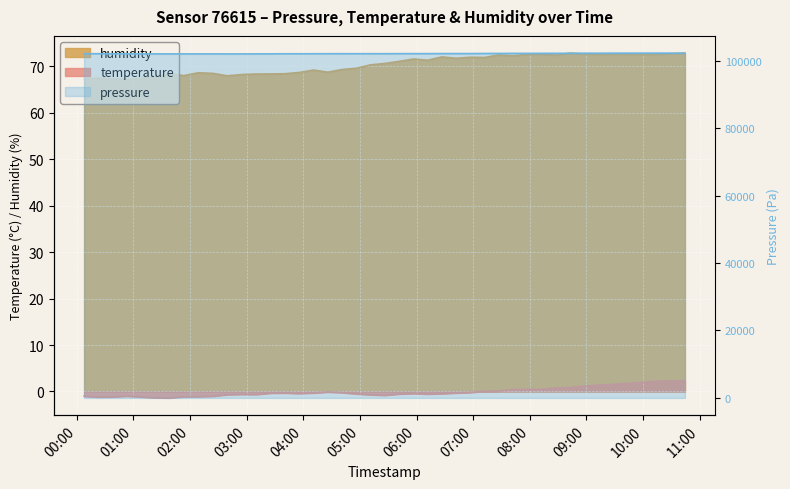

The value of pressure at 2023-02-10T05:26:22 is 102085.3. True or false?

True